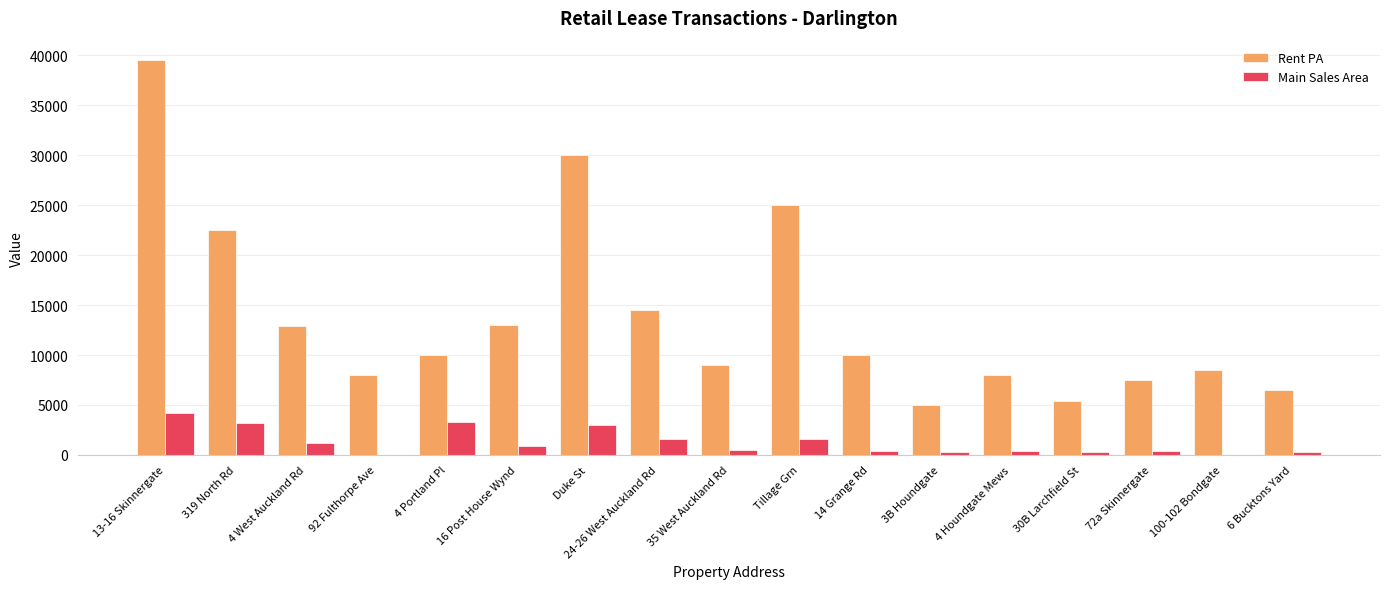

Is it true that Rent PA equals 39205.2 at Duke St?

False